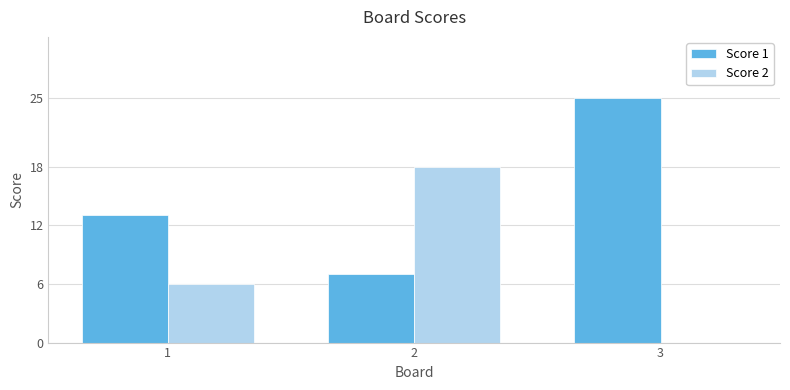

Is the value of Score 1 at 1 greater than the value of Score 2 at 2?

No